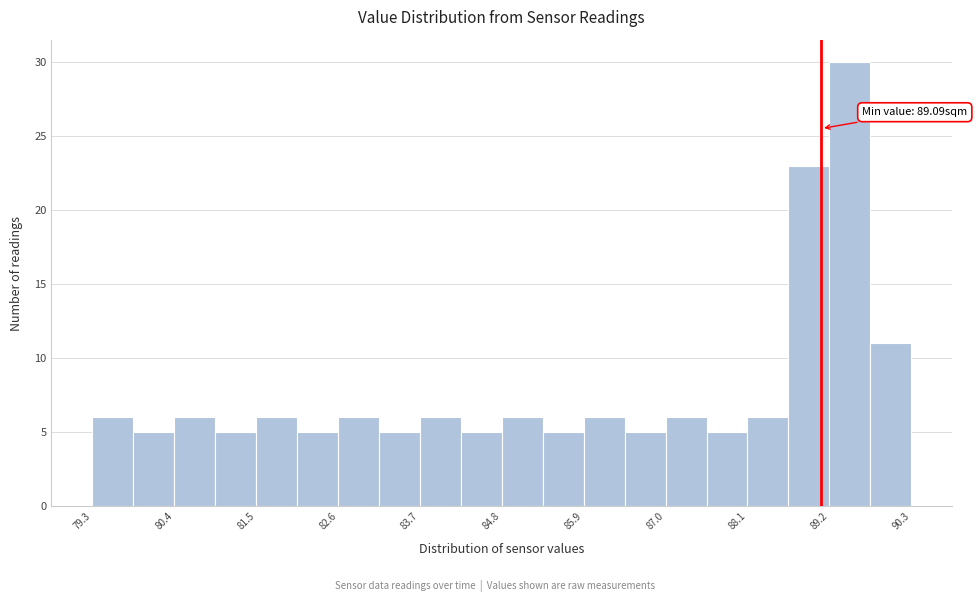

Read against the x-axis, roughly where is the centre of the tallest bar?

89.4